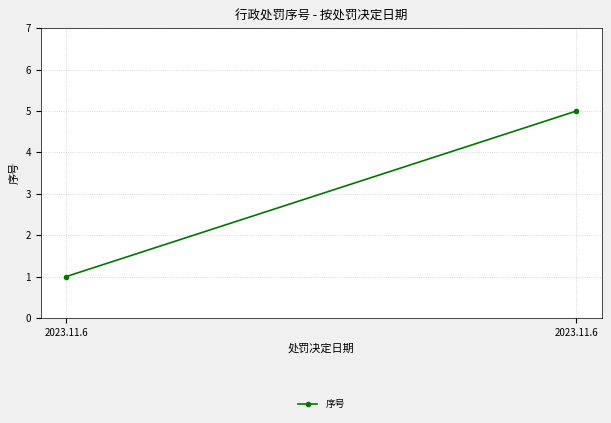

The chart shows a value of 2 at 2023.11.6. True or false?

False